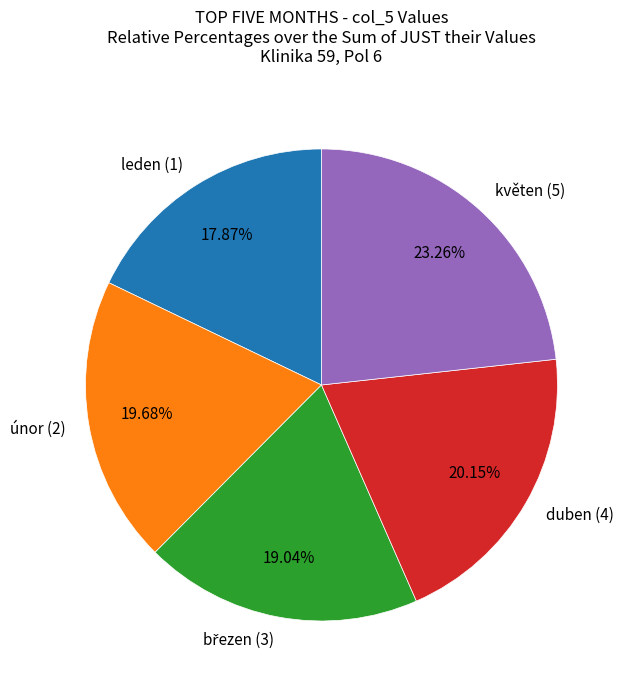

The duben (4) slice represents 20% of the pie. True or false?

True